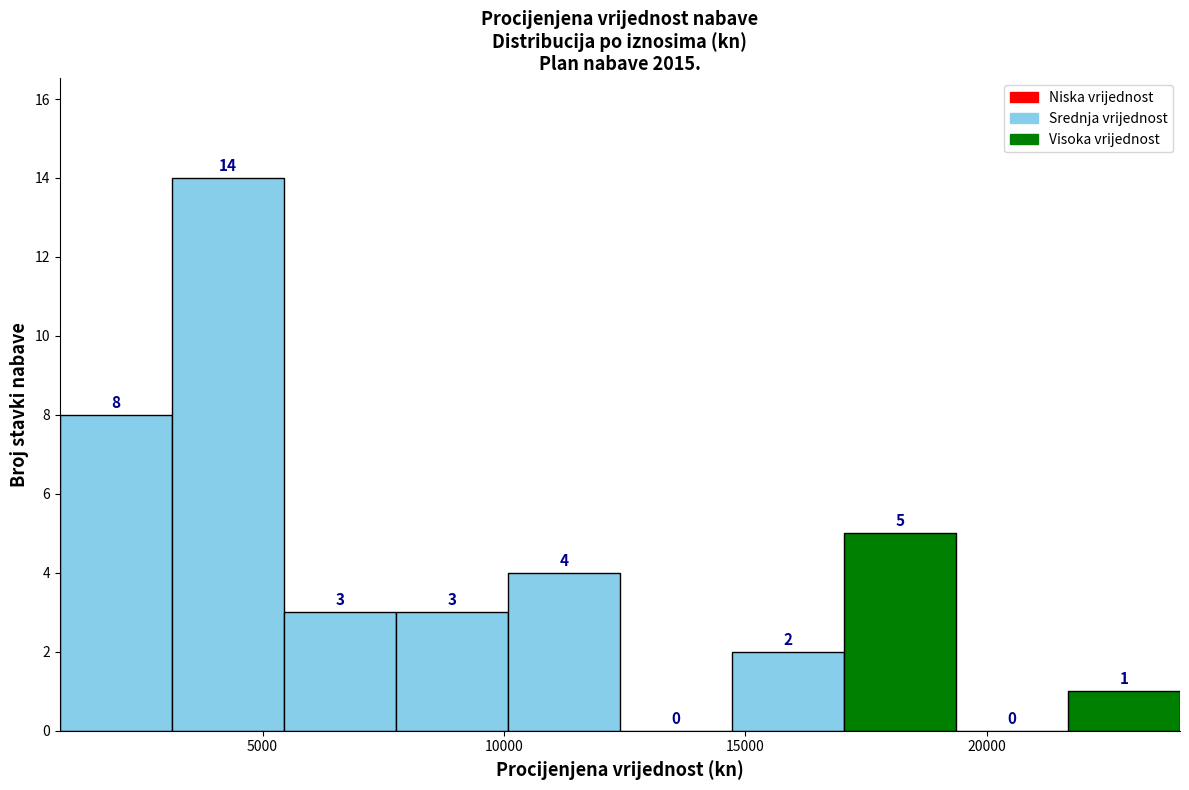

Which range on the x-axis has the tallest bar?

3000 to 5500